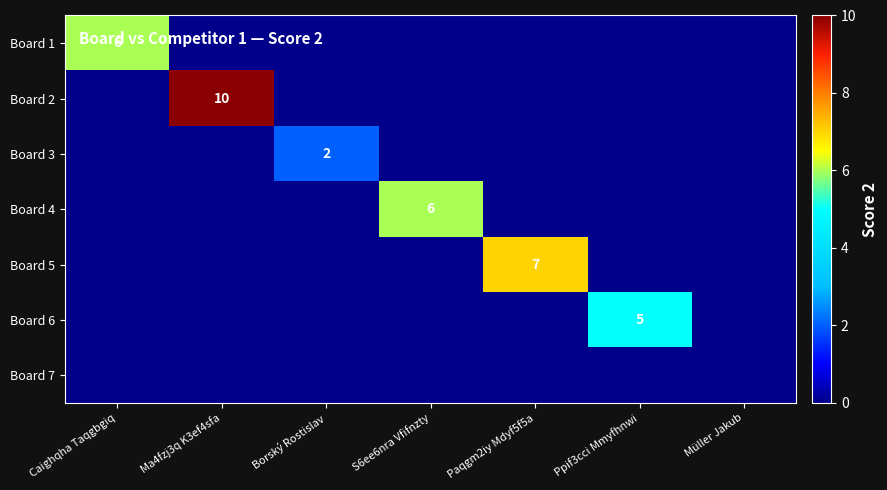

The Board 6 series shows 3 at Ppif3cci Mmyfhnwi. True or false?

False